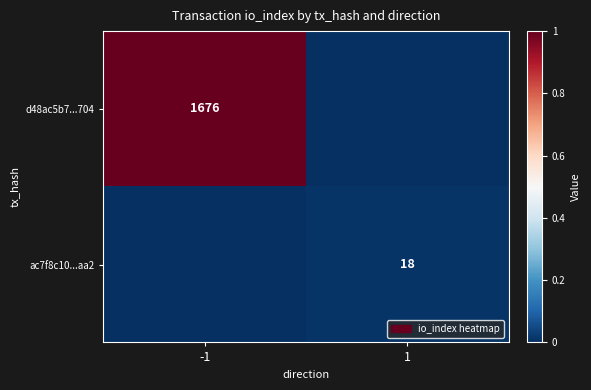

Is it true that ac7f8c10...aa2 equals 18 at 1?

True